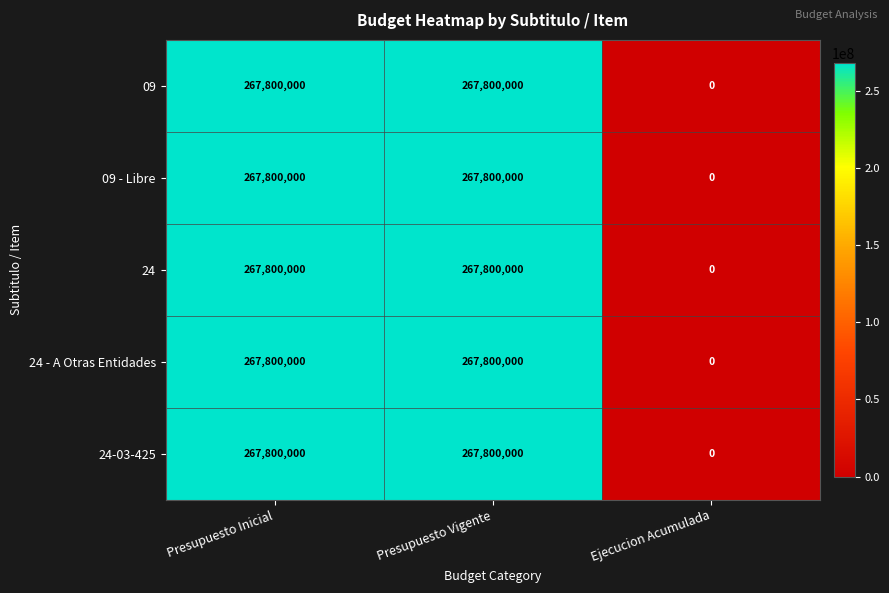

At which category does the chart reach its minimum across all series?

Ejecucion Acumulada